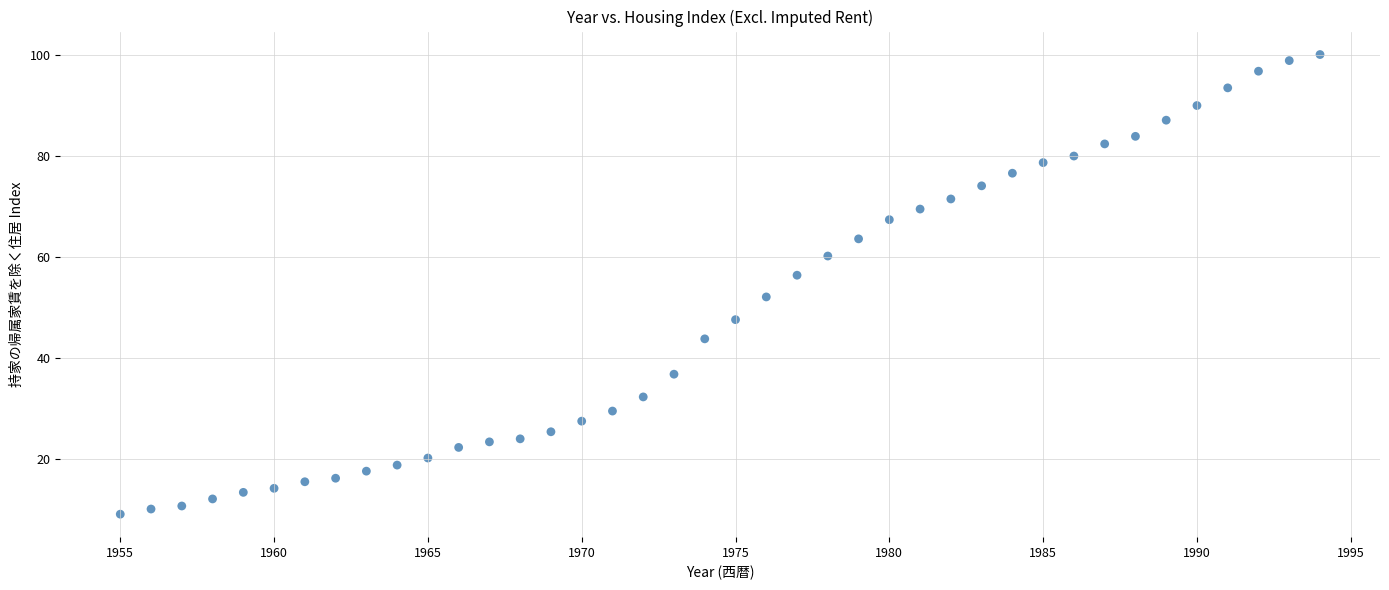

What is the range of X values (max minus min)?

39.0